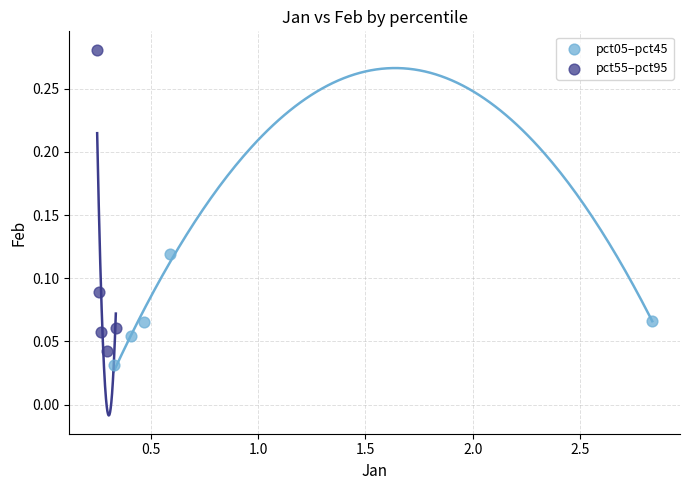

Which series has the widest spread of Y values?

pct55–pct95